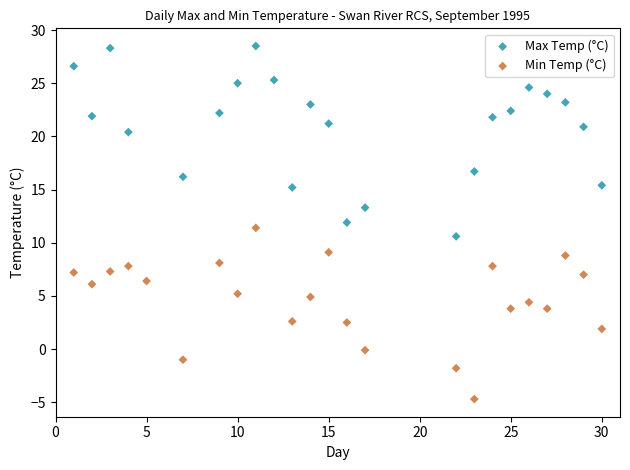

Which series reaches the maximum Y coordinate?

Max Temp (°C)